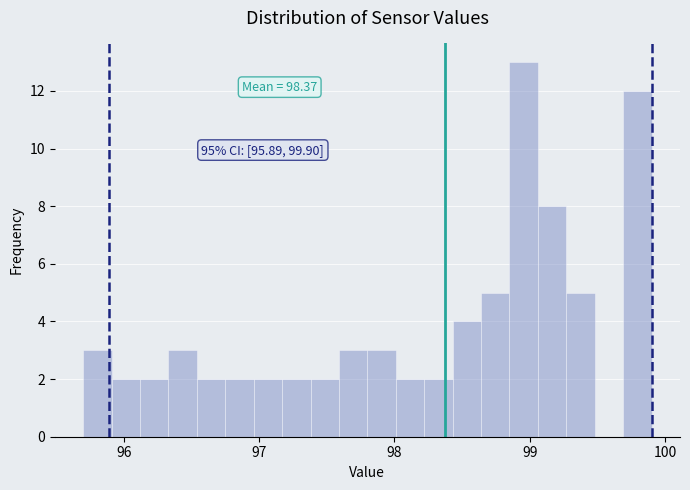

Read against the x-axis, roughly where is the centre of the tallest bar?

99.0